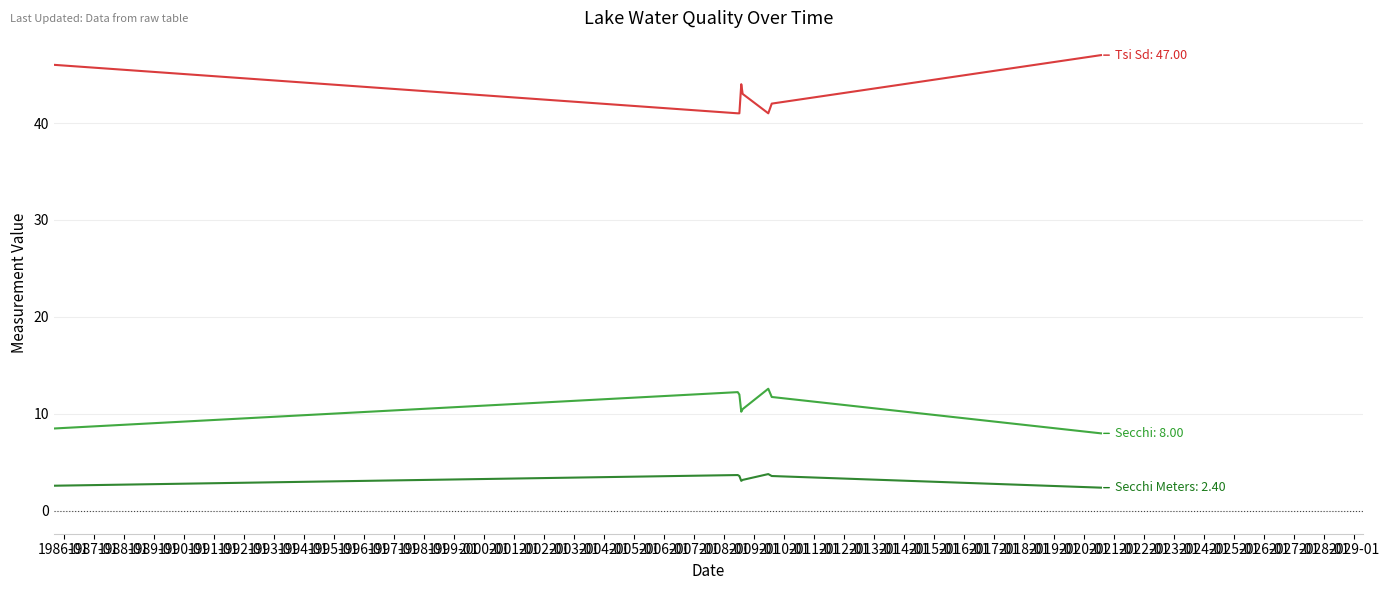

What is the minimum value shown in the chart?

2.4